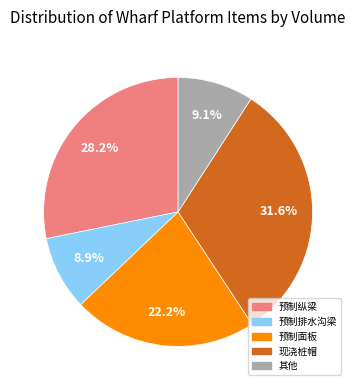

How many segments does this pie chart have?

5